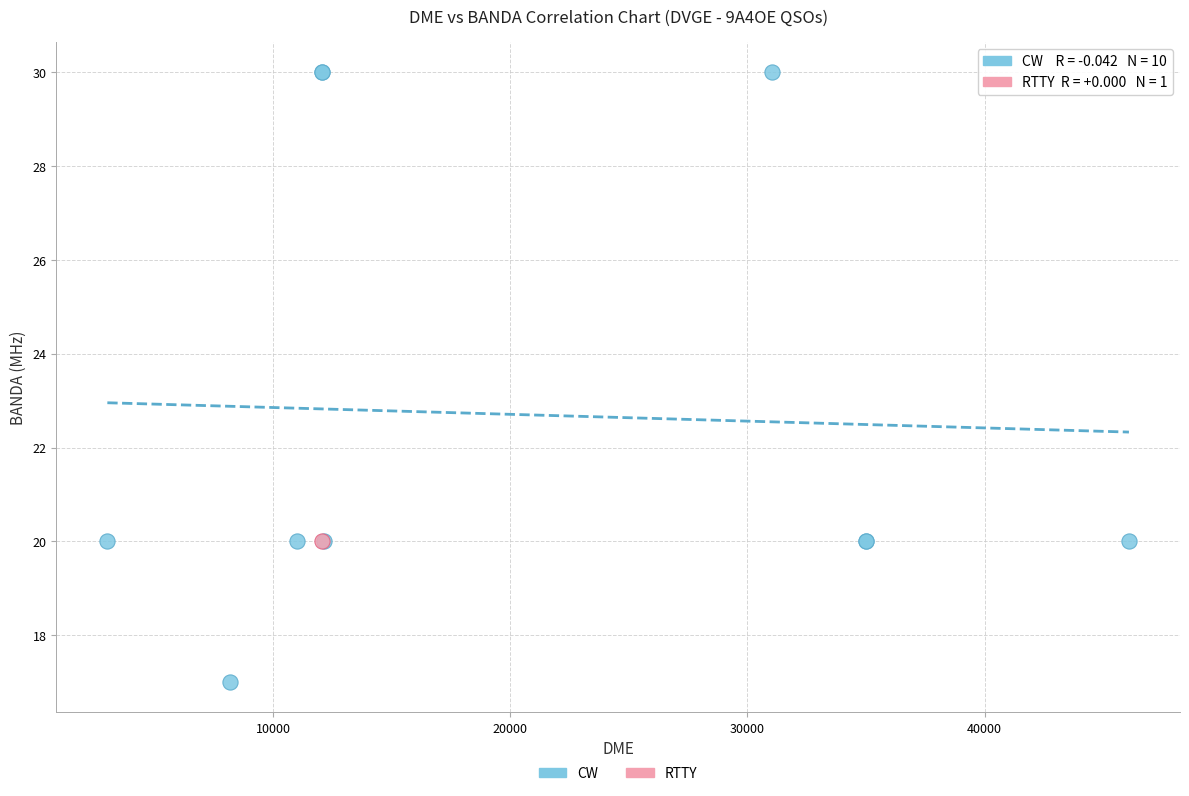

What are all the series names shown in the legend?

CW, RTTY